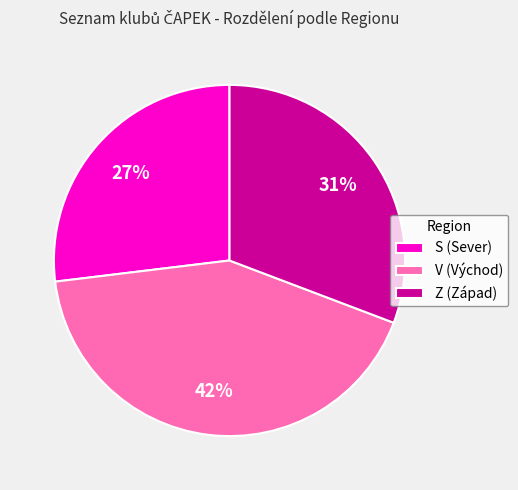

Rank the categories by value from highest to lowest.

V, Z, S